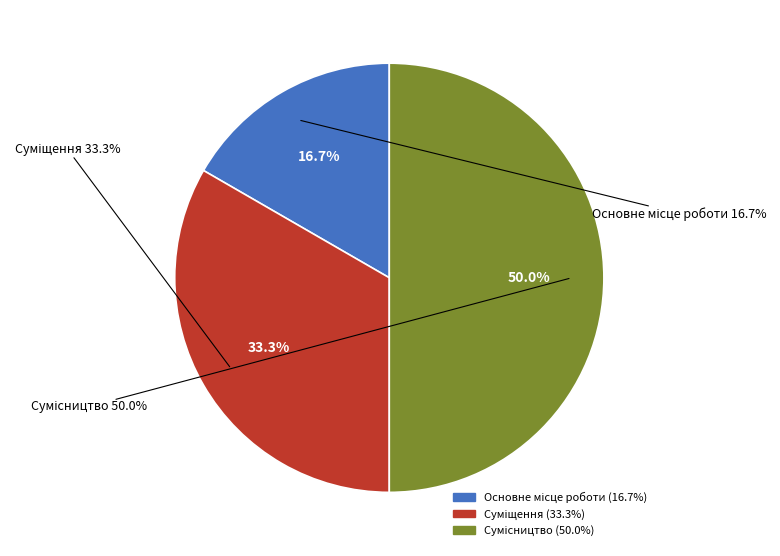

Which category has the smallest portion of the pie?

Основне місце роботи